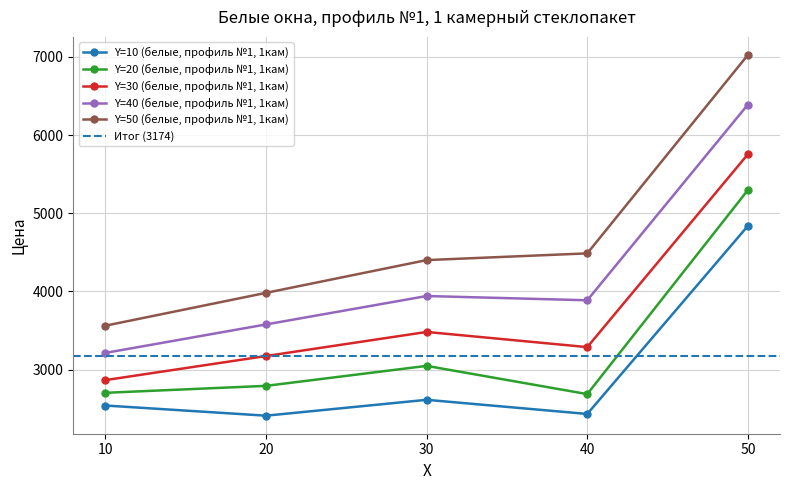

At which label does Y=50 (белые, профиль №1, 1кам) first exceed 4401?

40